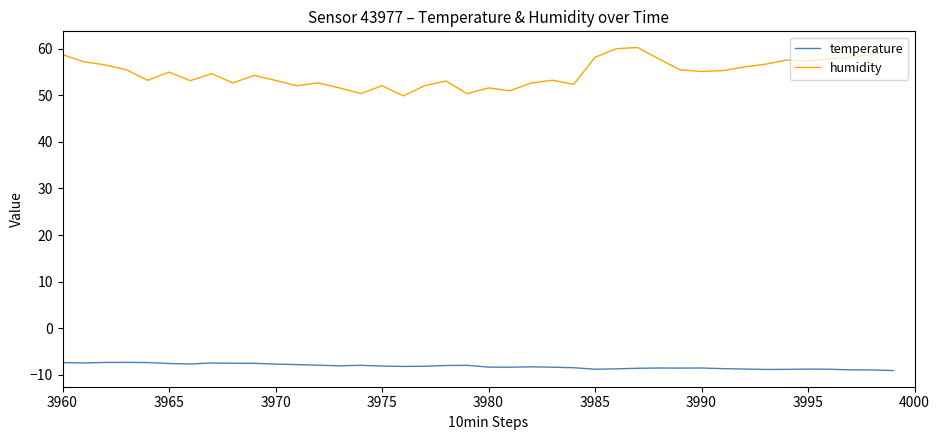

What is the minimum value for temperature?

-9.1